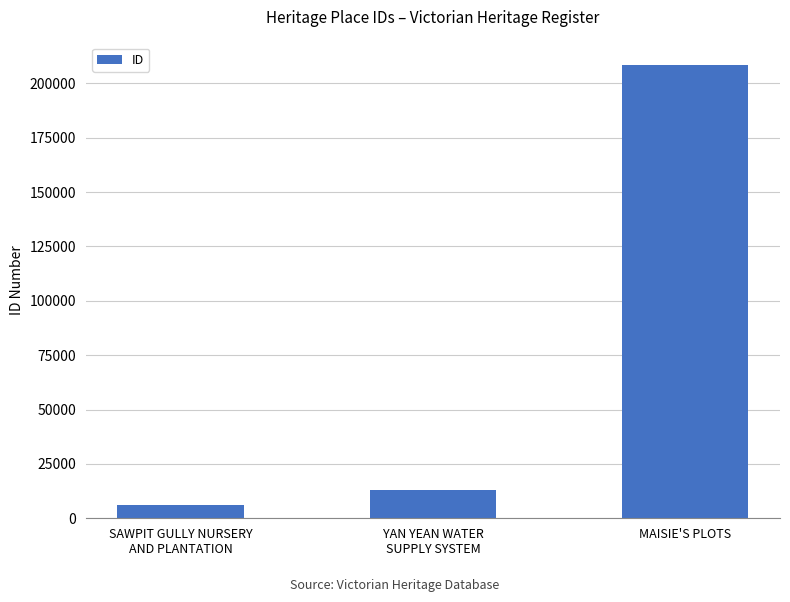

Is it true that the value at YAN YEAN WATER
SUPPLY SYSTEM is 13088?

True